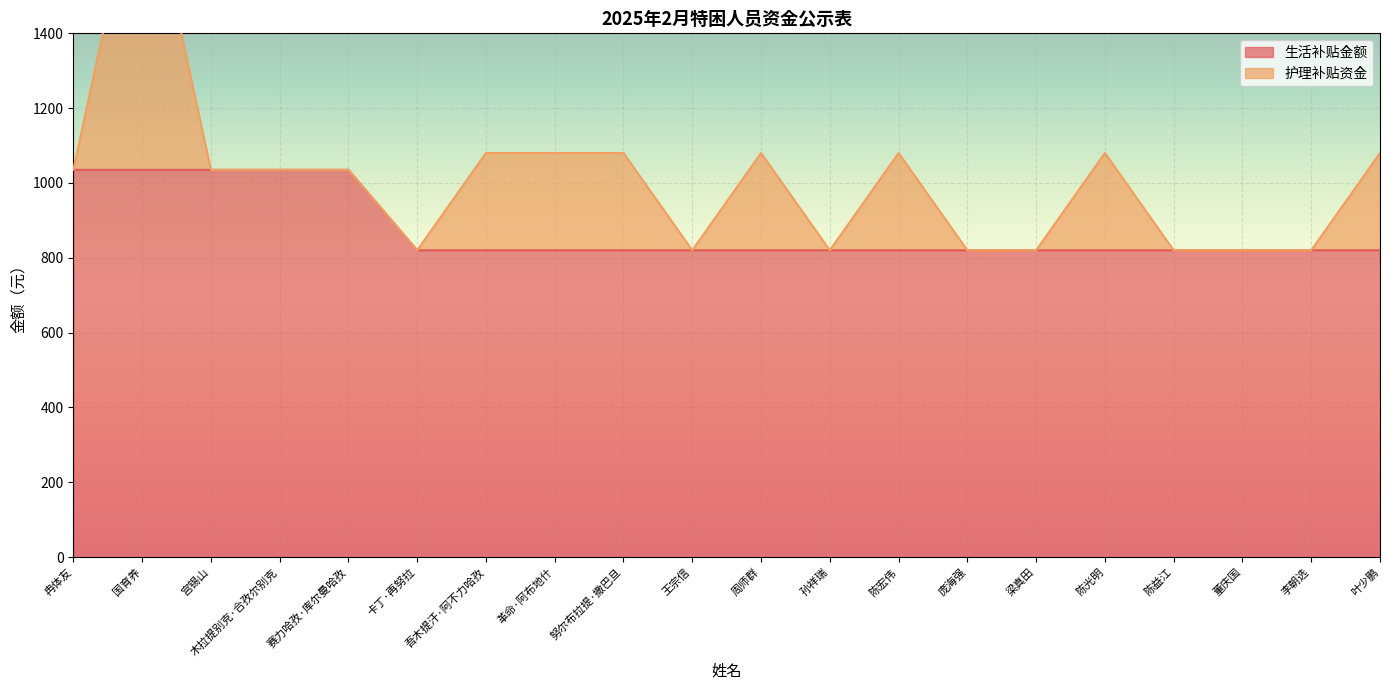

Between 孙祥瑞 and 卡丁·再努拉, which is larger?

孙祥瑞